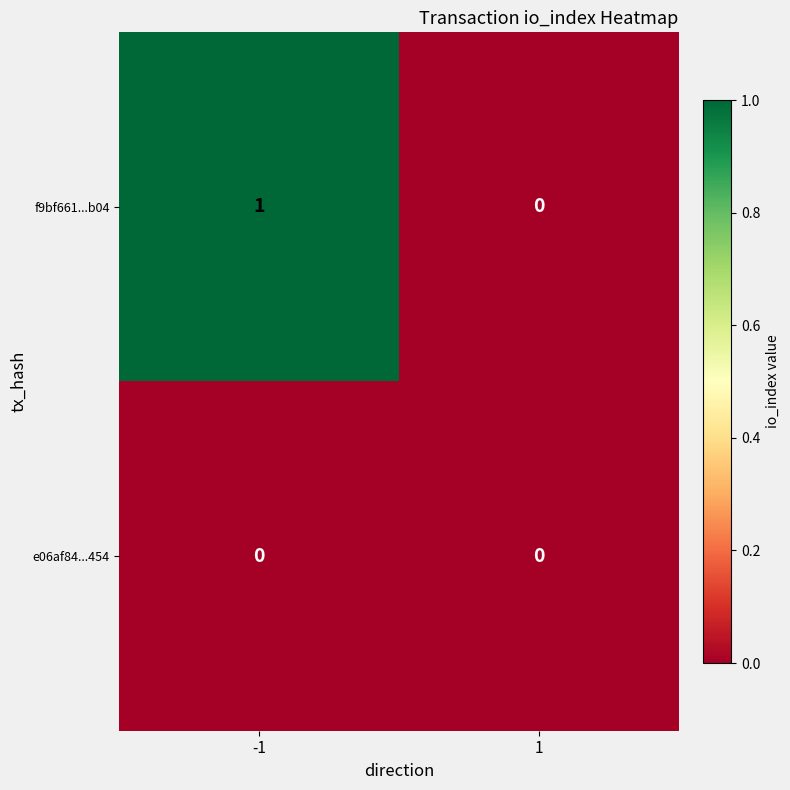

Reading left to right, what are all the values shown in this chart?

f9bf661...b04: -1=1	1=0
e06af84...454: -1=0	1=0